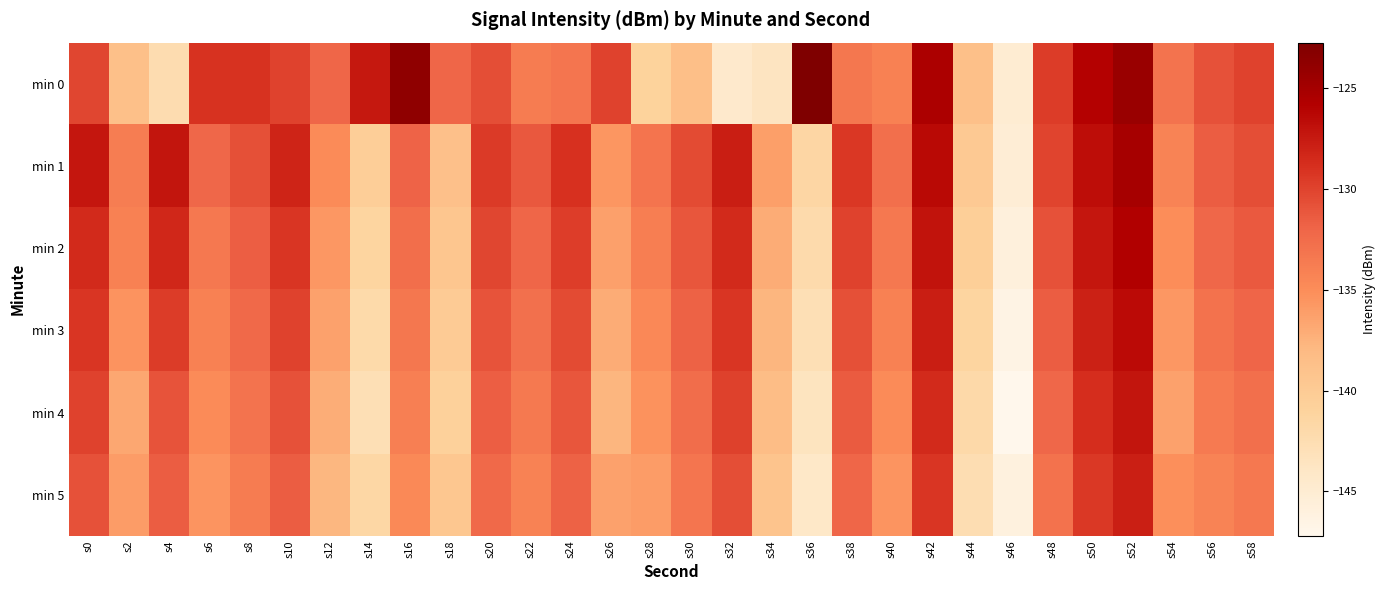

Reading left to right, what are all the values shown in this chart?

min 0: s0=-130.1	s2=-138.7	s4=-142.4	s6=-129.1	s8=-129.0	s10=-130.0	s12=-132.1	s14=-127.4	s16=-123.7	s18=-132.1	s20=-130.6	s22=-133.7	s24=-133.2	s26=-130.0	s28=-141.0	s30=-138.6	s32=-144.5	s34=-143.6	s36=-122.8	s38=-133.3	s40=-134.1	s42=-125.5	s44=-138.6	s46=-145.0	s48=-129.5	s50=-126.0	s52=-124.4	s54=-133.0	s56=-130.9	s58=-130.0
min 1: s0=-127.3	s2=-133.8	s4=-127.2	s6=-132.2	s8=-130.8	s10=-128.1	s12=-134.9	s14=-140.4	s16=-131.9	s18=-138.8	s20=-129.5	s22=-131.2	s24=-128.9	s26=-135.6	s28=-133.1	s30=-130.4	s32=-127.8	s34=-136.2	s36=-141.5	s38=-129.3	s40=-132.7	s42=-126.4	s44=-139.8	s46=-145.2	s48=-130.1	s50=-126.7	s52=-125.1	s54=-134.3	s56=-131.5	s58=-130.6
min 2: s0=-128.5	s2=-134.1	s4=-128.3	s6=-133.4	s8=-131.6	s10=-129.2	s12=-135.7	s14=-141.2	s16=-132.6	s18=-139.4	s20=-130.2	s22=-132.1	s24=-129.7	s26=-136.3	s28=-133.9	s30=-131.1	s32=-128.5	s34=-137.0	s36=-142.1	s38=-130.0	s40=-133.4	s42=-127.1	s44=-140.5	s46=-145.8	s48=-130.8	s50=-127.3	s52=-125.8	s54=-135.0	s56=-132.2	s58=-131.3
min 3: s0=-129.2	s2=-135.4	s4=-129.6	s6=-134.1	s8=-132.3	s10=-130.0	s12=-136.4	s14=-142.0	s16=-133.3	s18=-140.1	s20=-130.9	s22=-132.8	s24=-130.4	s26=-137.0	s28=-134.6	s30=-131.8	s32=-129.2	s34=-137.7	s36=-142.8	s38=-130.7	s40=-134.1	s42=-127.8	s44=-141.2	s46=-146.5	s48=-131.5	s50=-128.0	s52=-126.5	s54=-135.7	s56=-132.9	s58=-132.0
min 4: s0=-130.0	s2=-136.7	s4=-130.9	s6=-134.8	s8=-133.0	s10=-130.8	s12=-137.1	s14=-142.8	s16=-134.0	s18=-140.8	s20=-131.6	s22=-133.5	s24=-131.1	s26=-137.7	s28=-135.3	s30=-132.5	s32=-129.9	s34=-138.4	s36=-143.5	s38=-131.4	s40=-134.8	s42=-128.5	s44=-141.9	s46=-147.2	s48=-132.2	s50=-128.7	s52=-127.2	s54=-136.4	s56=-133.6	s58=-132.7
min 5: s0=-130.8	s2=-136.0	s4=-131.5	s6=-135.5	s8=-133.7	s10=-131.5	s12=-137.8	s14=-141.6	s16=-134.7	s18=-139.5	s20=-132.3	s22=-134.2	s24=-131.8	s26=-136.4	s28=-136.0	s30=-133.2	s32=-130.6	s34=-139.1	s36=-144.2	s38=-132.1	s40=-135.5	s42=-129.2	s44=-142.6	s46=-146.0	s48=-132.9	s50=-129.4	s52=-127.9	s54=-135.1	s56=-134.3	s58=-133.4